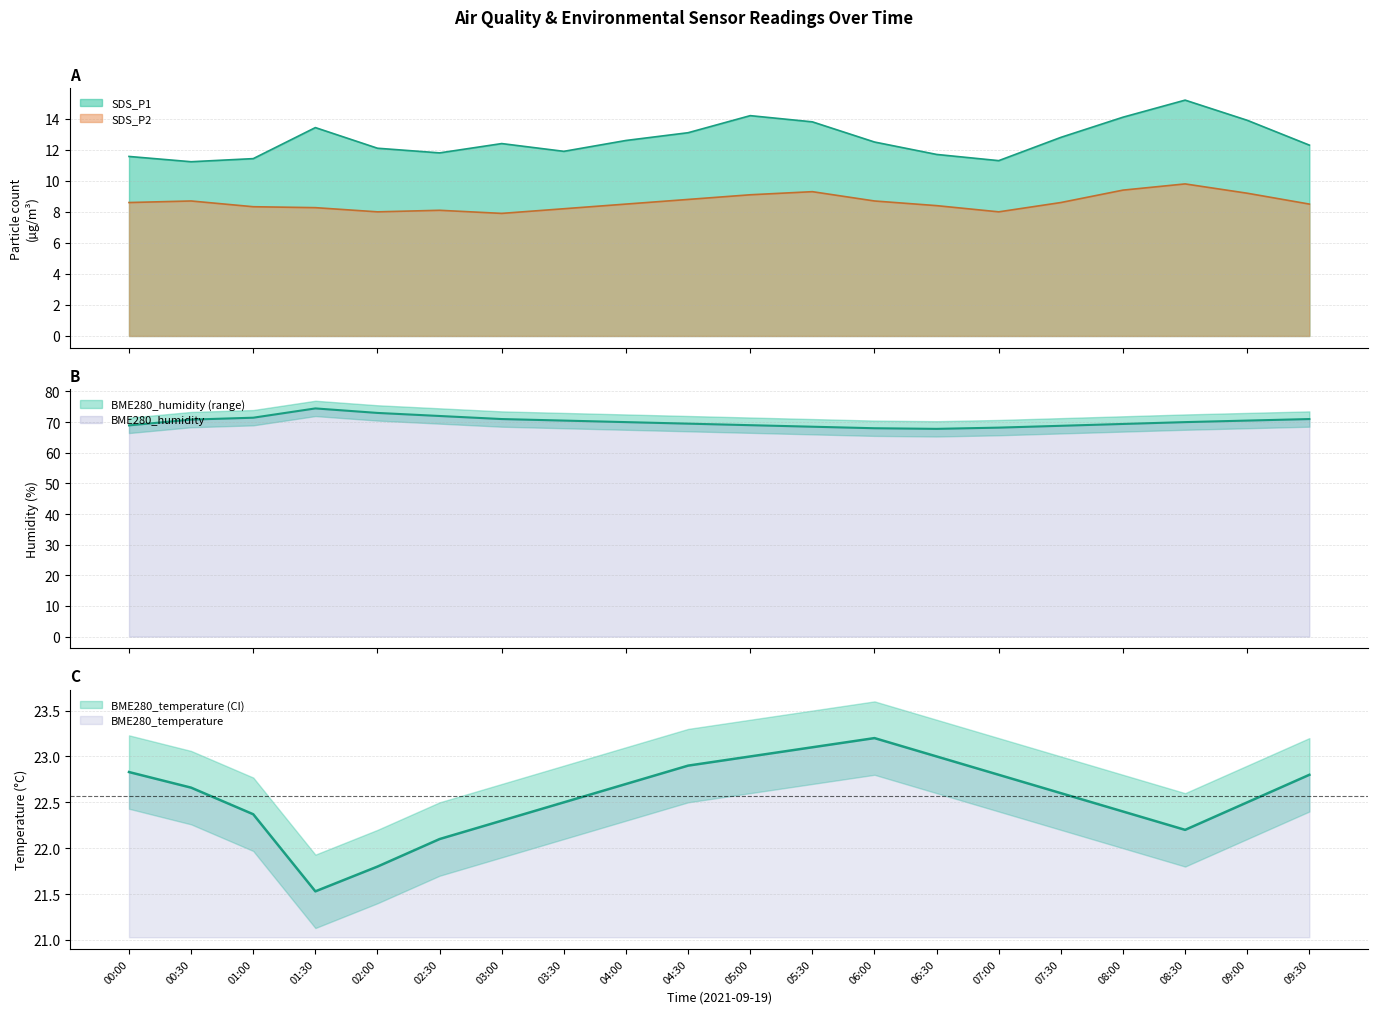

Which category has the lowest value across all series?

03:00